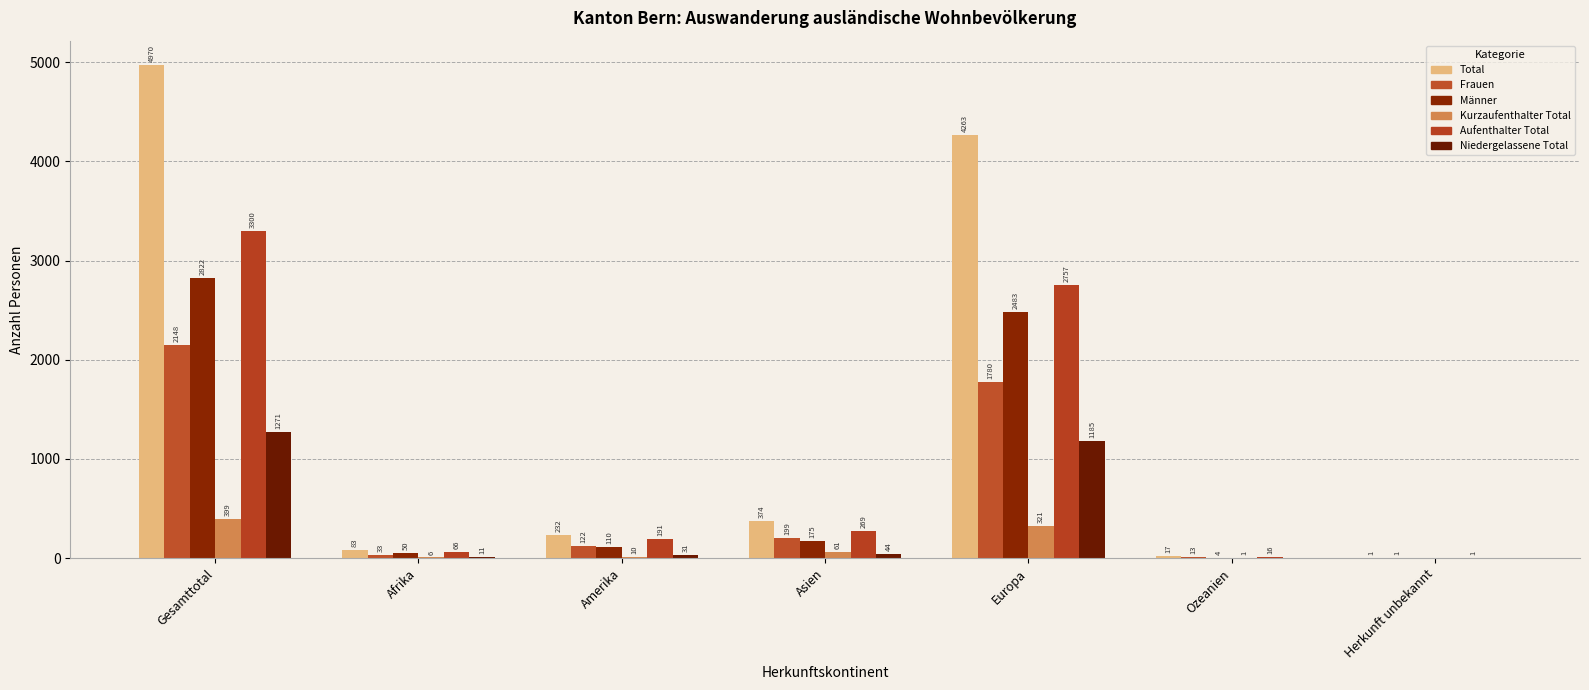

Are the bars horizontal?

No